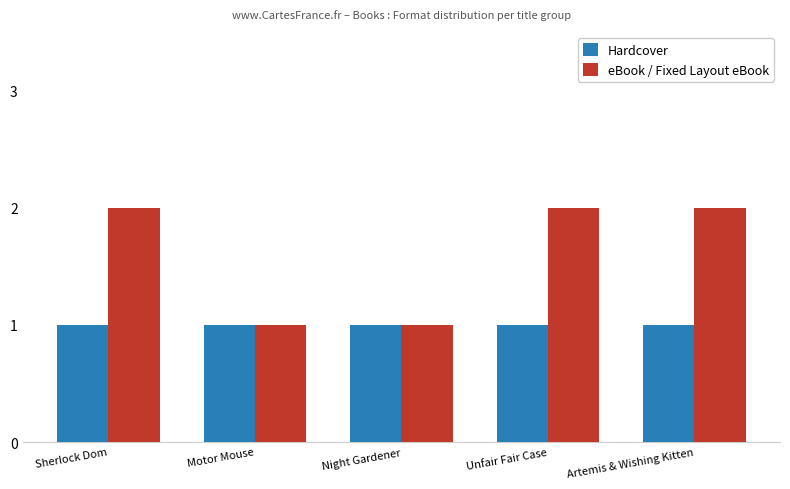

What are all the series names shown in the legend?

Hardcover, eBook / Fixed Layout eBook